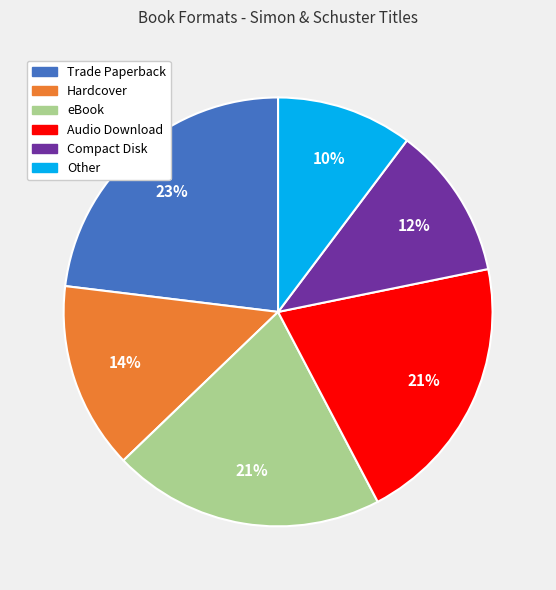

To the nearest percent, what percentage of the pie is eBook?

21%